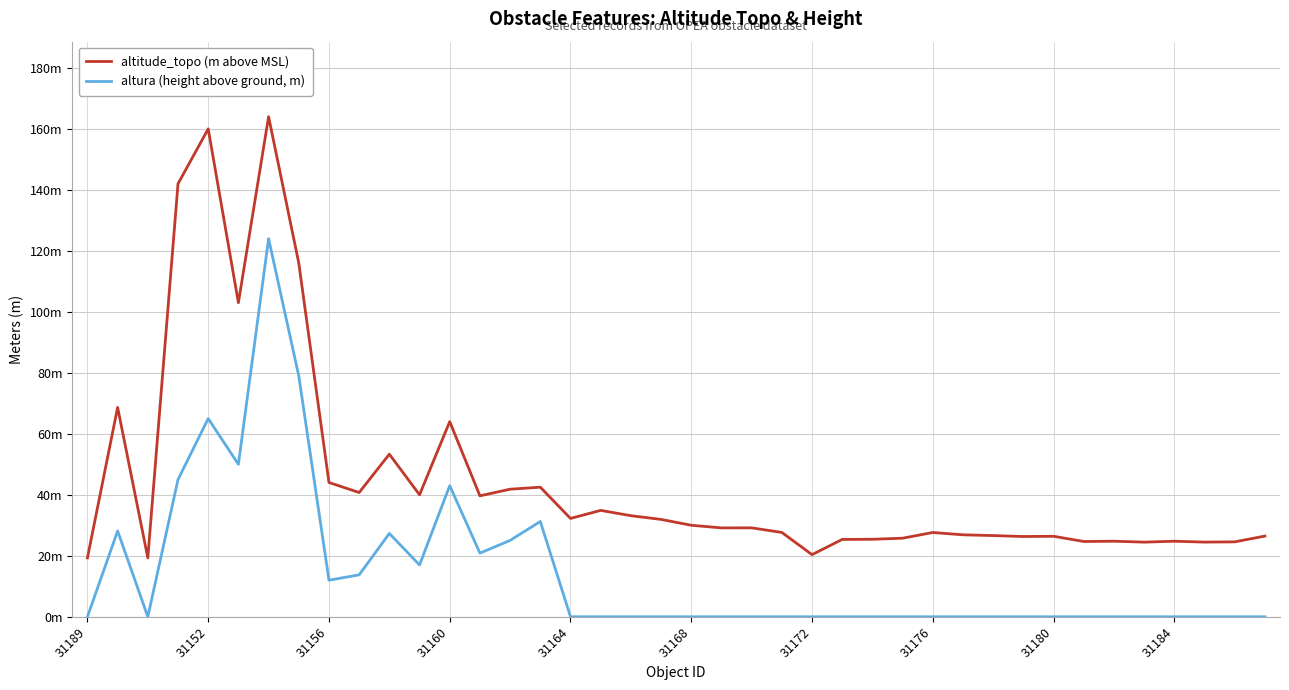

What is the difference between the second highest and second lowest values in the altura (height above ground, m) series?

79.0